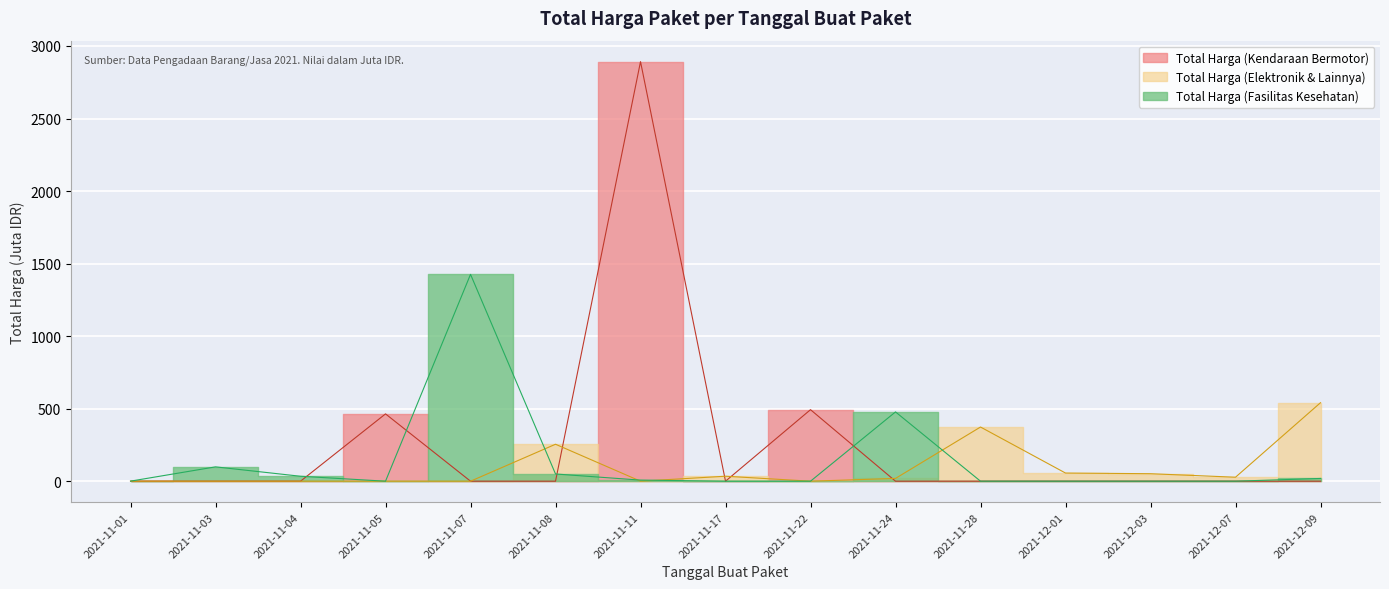

How many values in Total Harga (Fasilitas Kesehatan) are above zero?

8